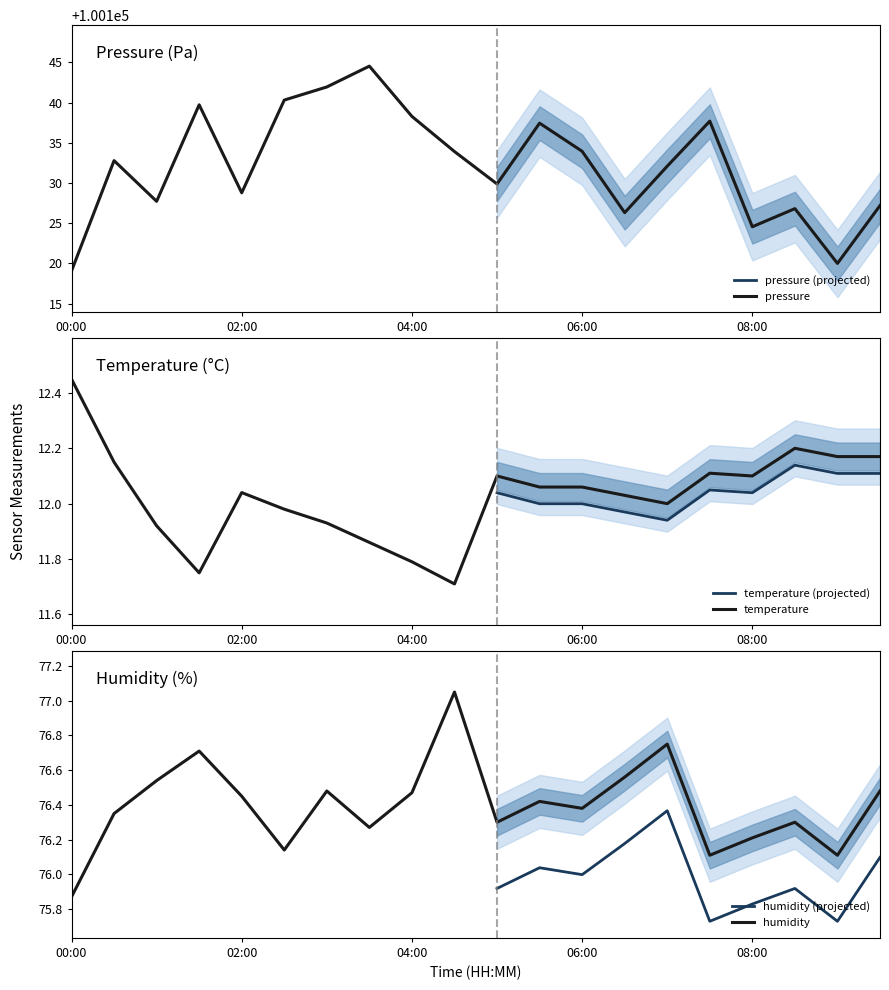

In temperature, how many points are lower than both neighbors (excluding endpoints)?

4